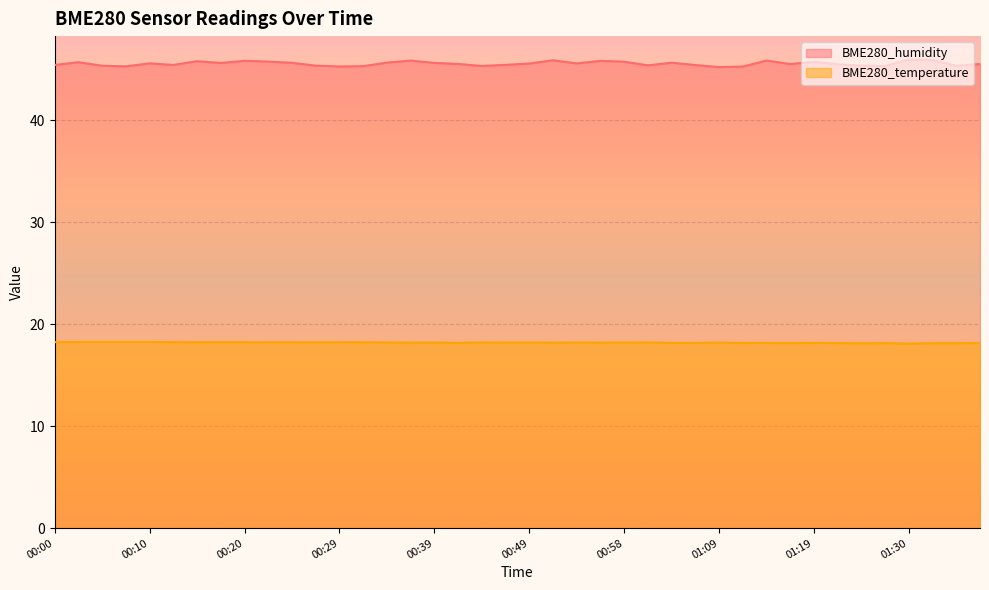

Reading left to right, extract all data points from this chart.

BME280_humidity: 45.4	45.7	45.3	45.3	45.6	45.4	45.8	45.6	45.8	45.8	45.6	45.4	45.3	45.3	45.6	45.9	45.6	45.5	45.3	45.4	45.6	45.9	45.6	45.8	45.7	45.4	45.6	45.4	45.2	45.3	45.9	45.5	45.7	45.5	45.4	45.3	46.0	45.9	45.3	45.5
BME280_temperature: 18.2	18.2	18.2	18.2	18.2	18.2	18.2	18.2	18.2	18.2	18.2	18.2	18.2	18.2	18.2	18.2	18.2	18.2	18.2	18.2	18.2	18.2	18.2	18.2	18.2	18.2	18.2	18.2	18.2	18.2	18.2	18.1	18.2	18.1	18.1	18.1	18.1	18.1	18.1	18.1